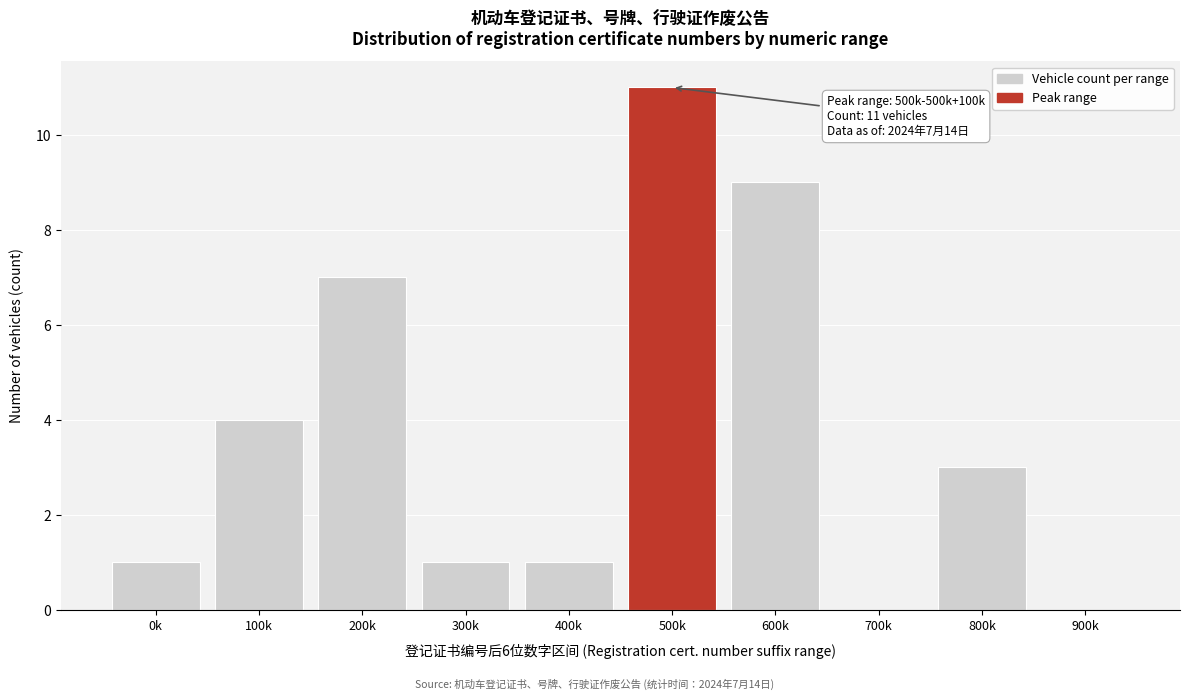

Reading left to right, what are all the values shown in this chart?

0k=1	100k=4	200k=7	300k=1	400k=1	500k=11	600k=9	700k=0	800k=3	900k=0